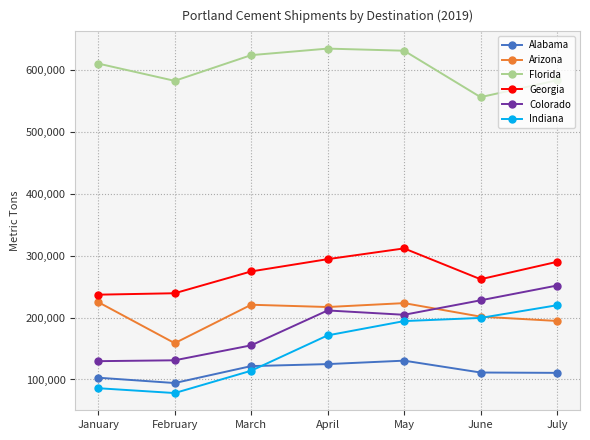

Read the Indiana value at April.

171254